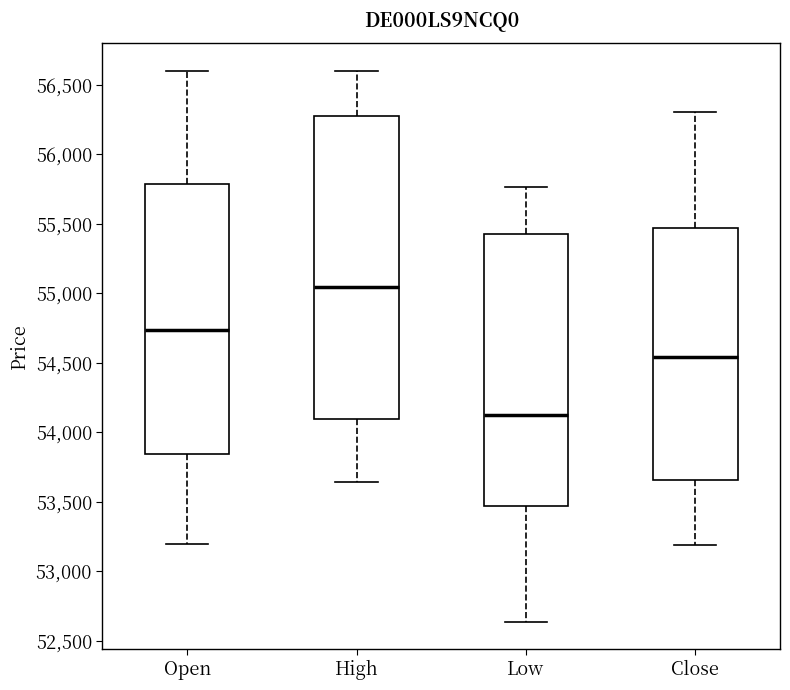

Which box has the highest median line?

High